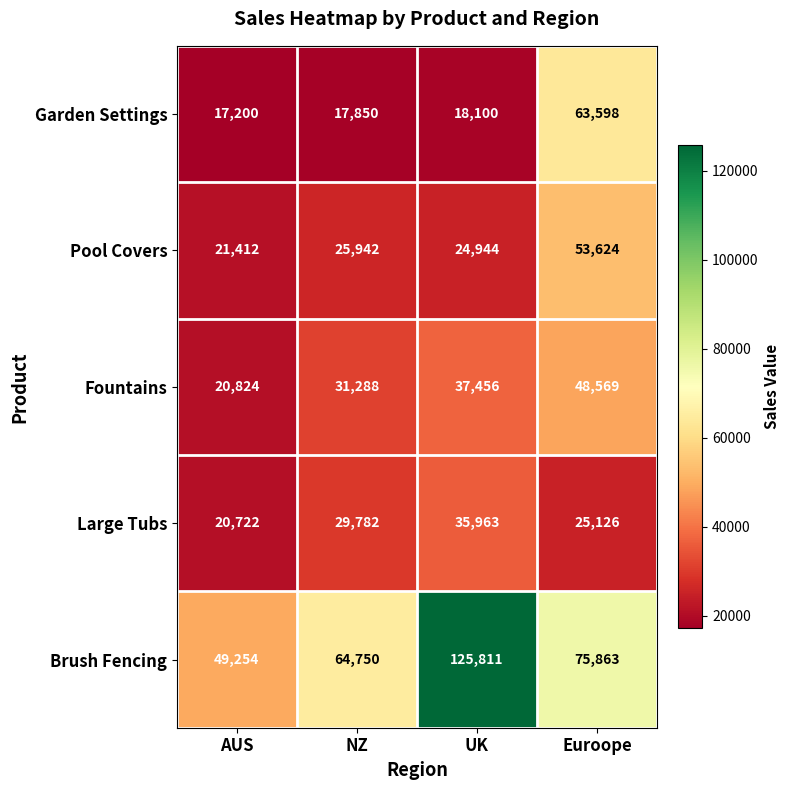

At how many categories does at least one series exceed 71237?

2